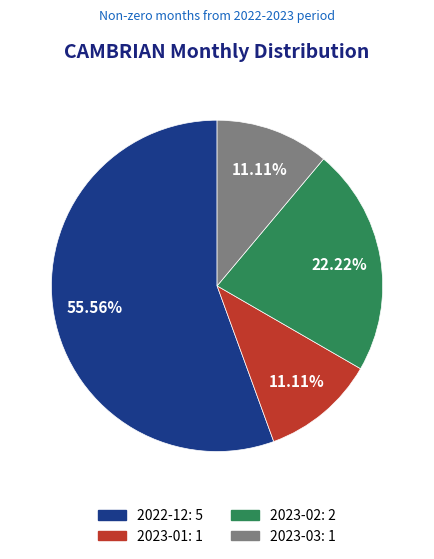

To the nearest percent, what is the average slice percentage?

25%